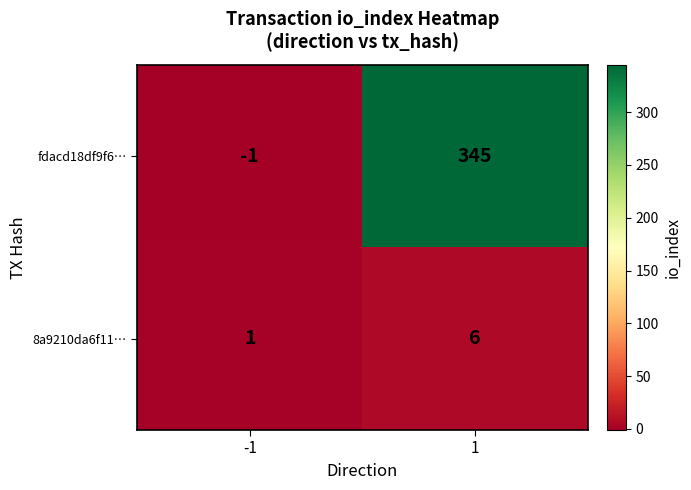

Count the number of data series in this chart.

2